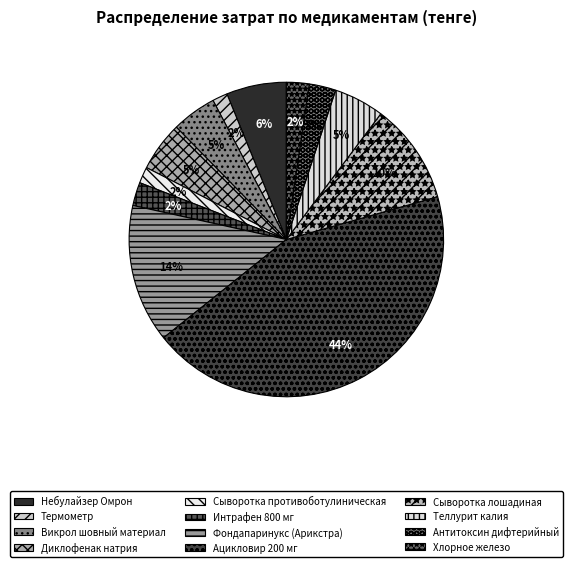

Is there any slice that represents more than half of the pie?

No